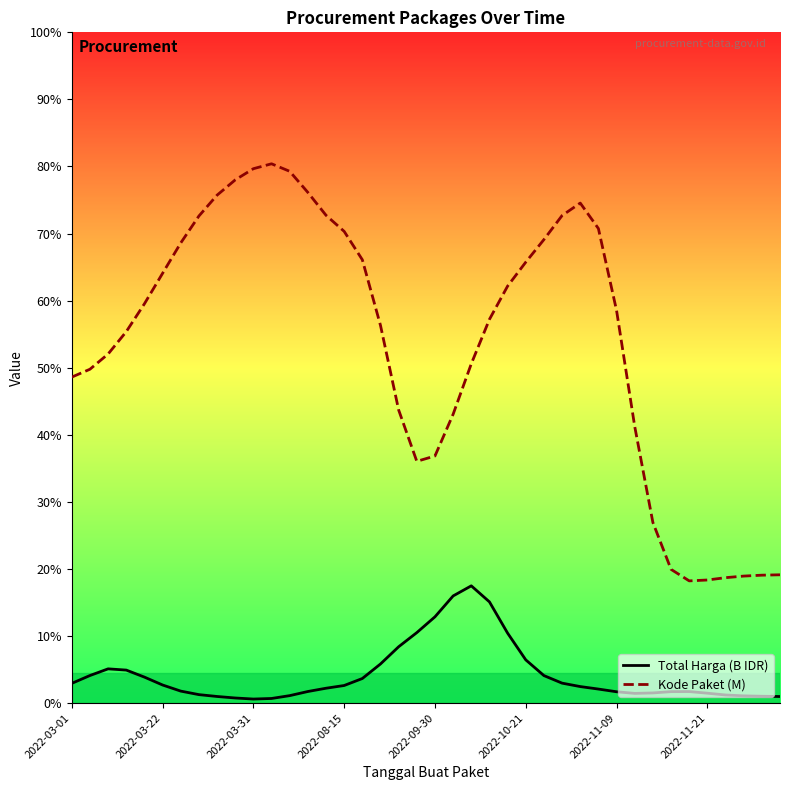

What is the sum of all Total Harga (B IDR) values?

4.4